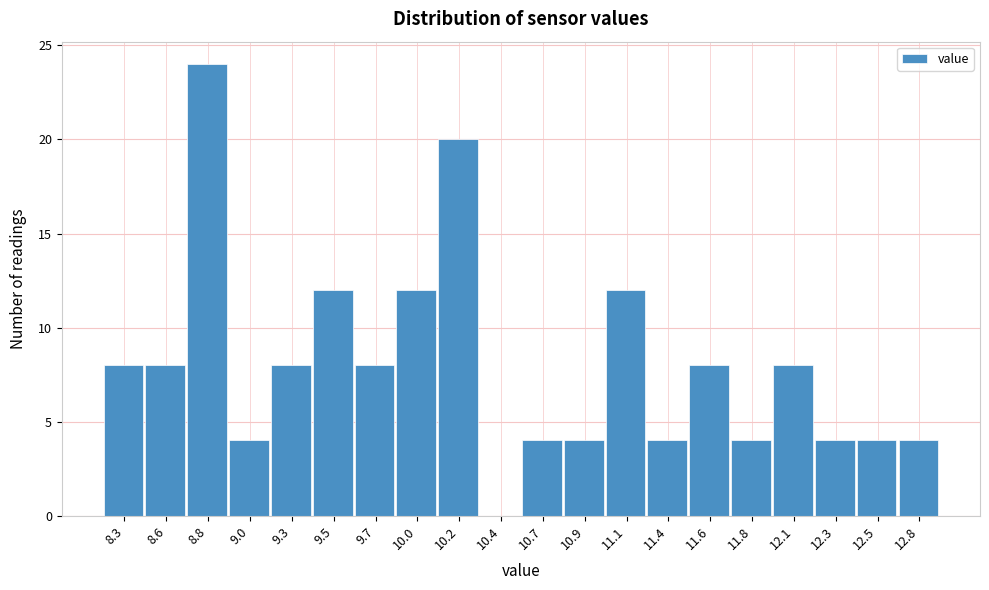

Over which range of the x-axis is the bar tallest?

8.70 to 8.95